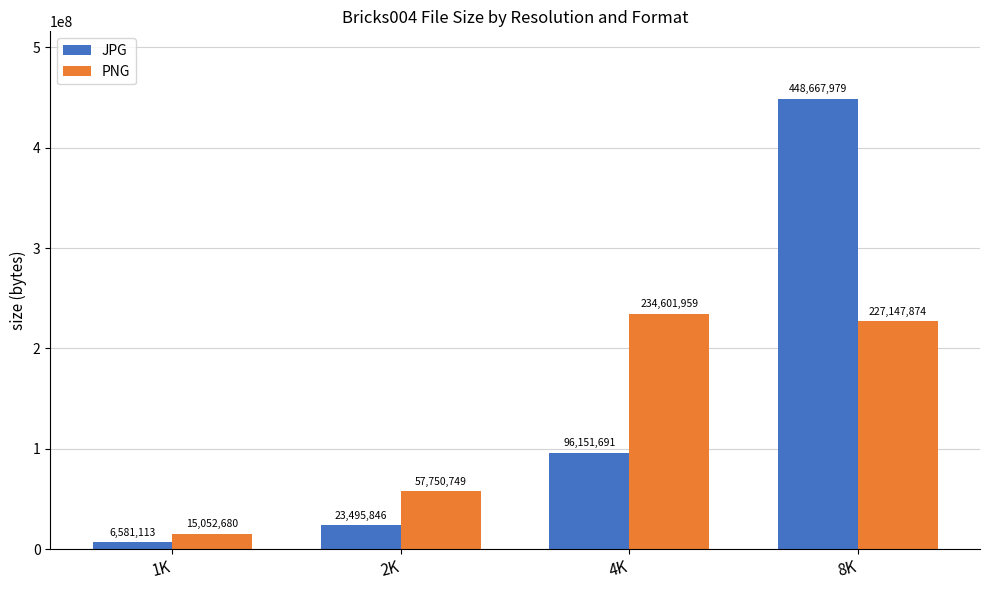

Reading left to right, extract all data points from this chart.

JPG: 1K=6581113	2K=23495846	4K=96151691	8K=448667979
PNG: 1K=15052680	2K=57750749	4K=234601959	8K=227147874